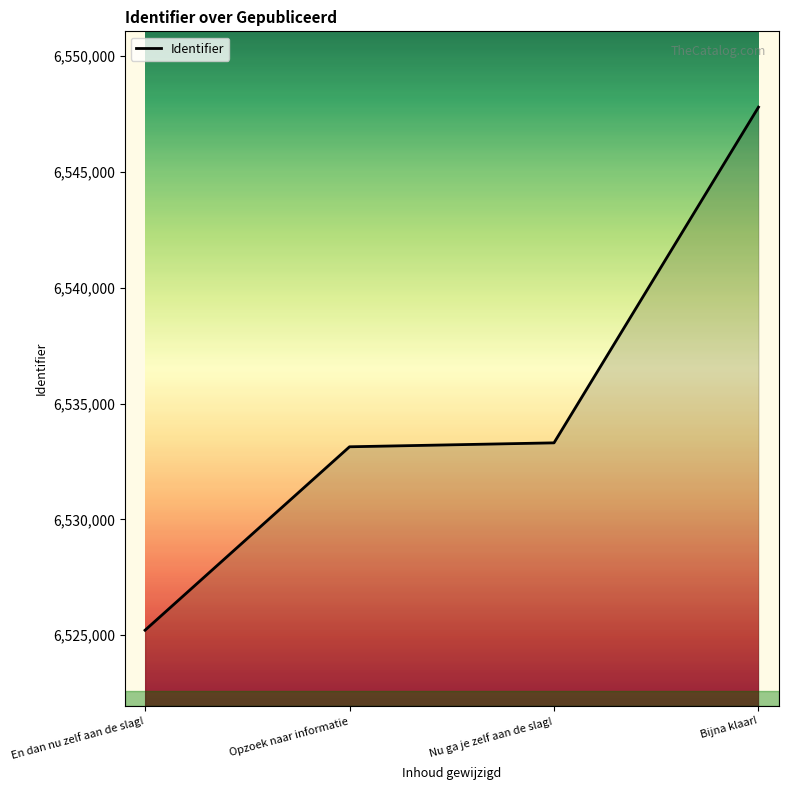

Does the chart have visible grid lines?

No